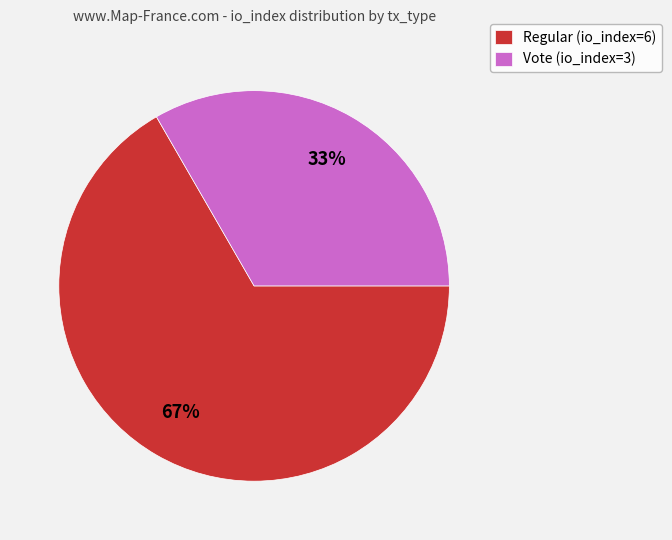

Approximately how many times larger is the value at Regular (io_index=6) compared to Vote (io_index=3)?

2.0